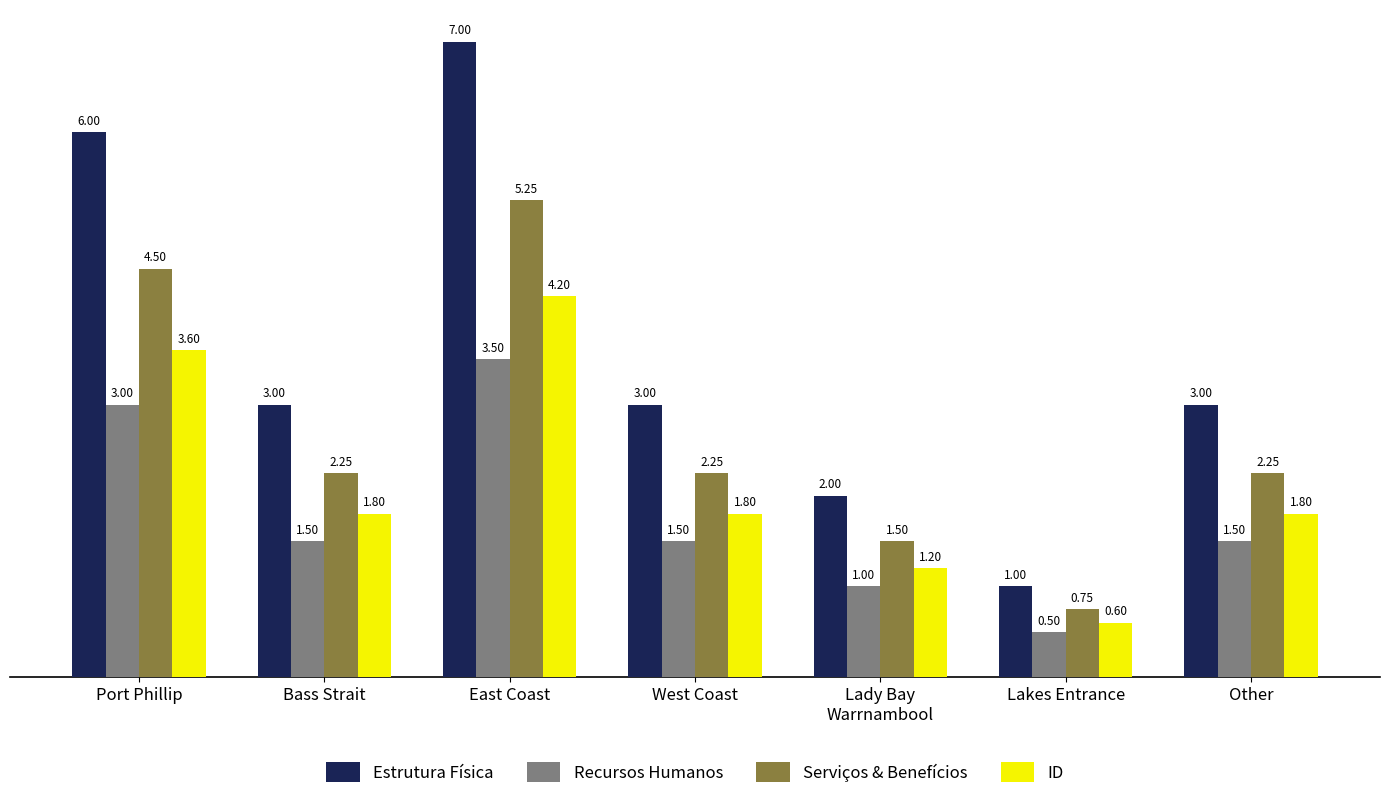

The value of Serviços & Benefícios at Lakes Entrance is 0.2. True or false?

False